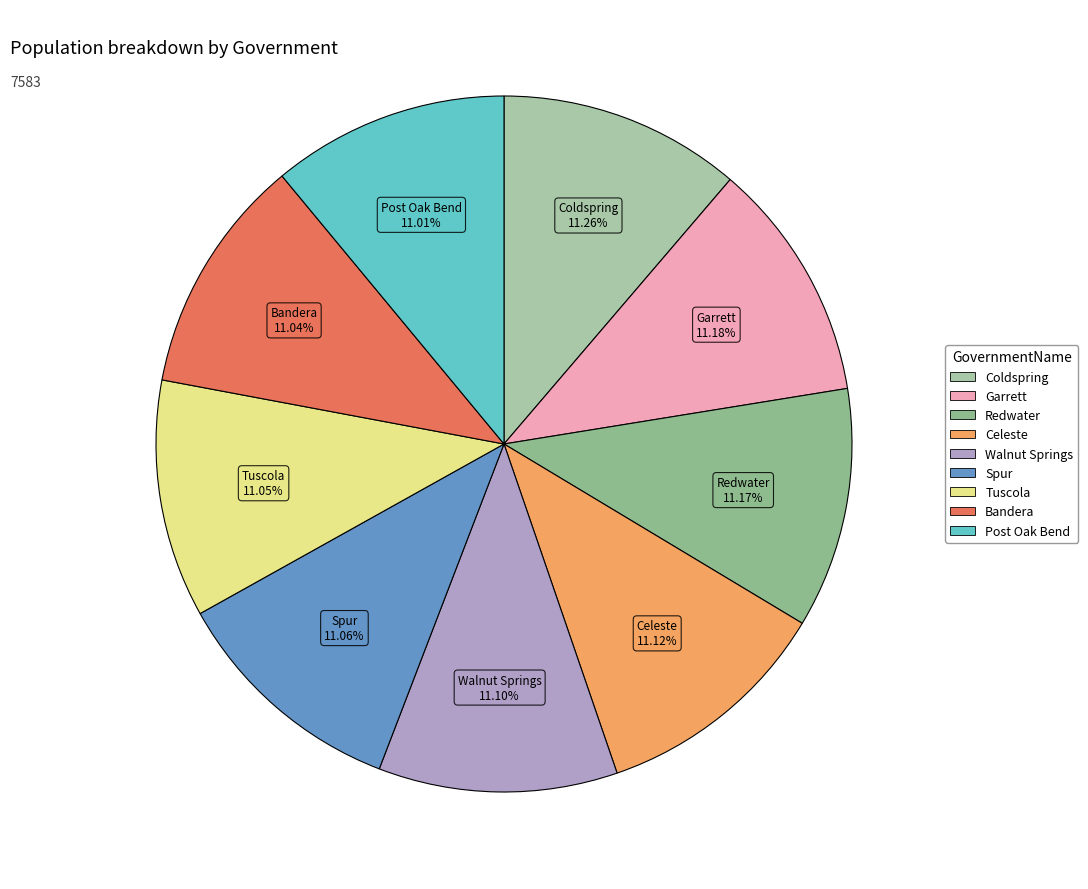

Count the number of slices in the pie.

9